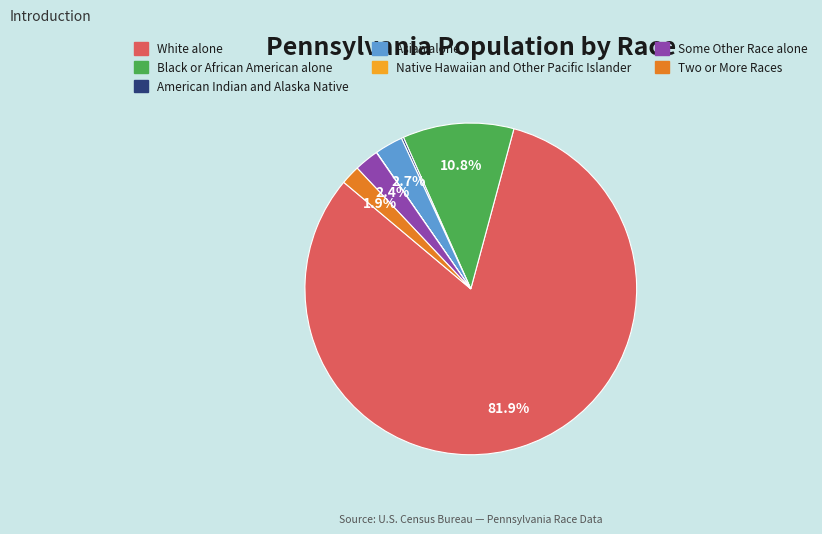

What is the largest slice in the pie chart?

White alone